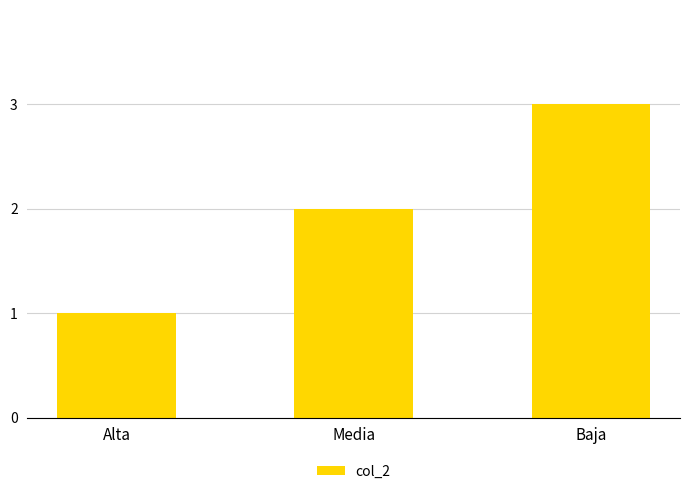

Reading left to right, list all the values displayed in this chart.

Alta=1	Media=2	Baja=3